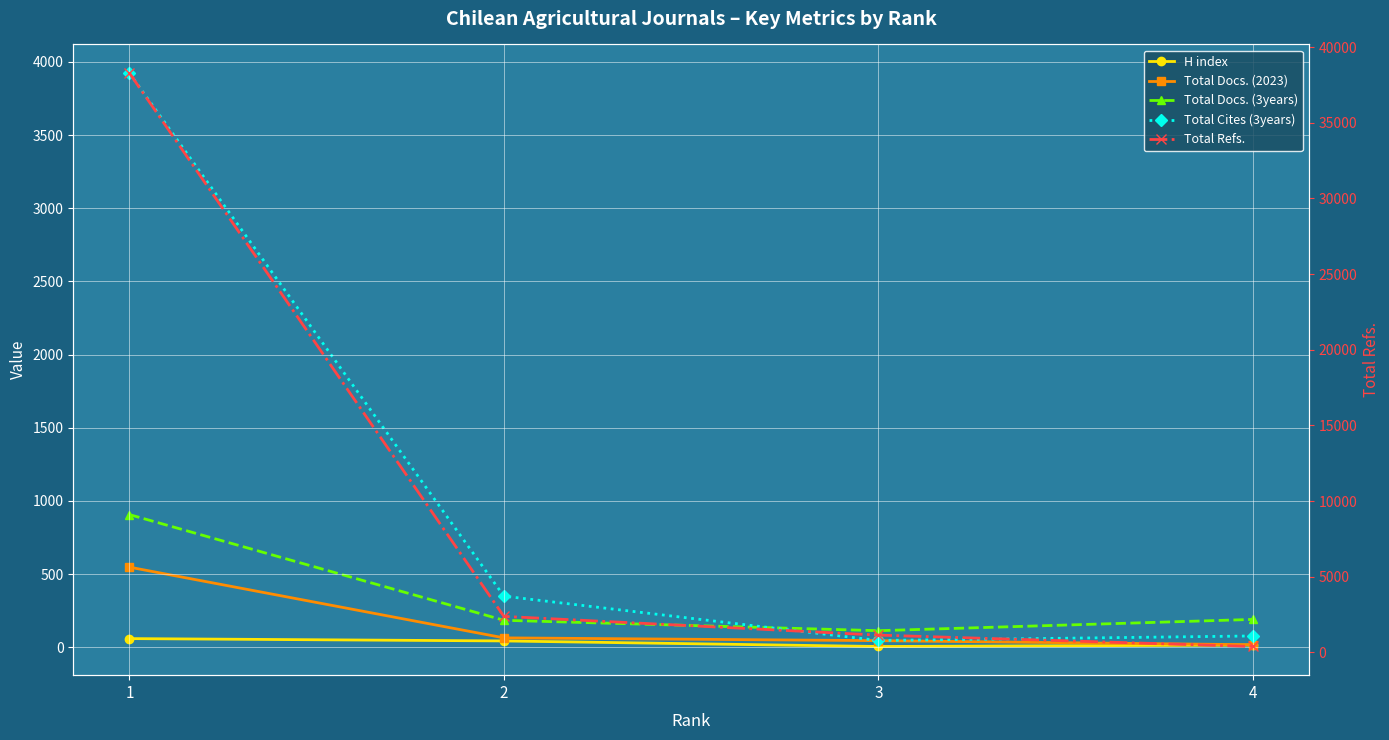

What is the difference between the second highest and minimum values in the Total Cites (3years) series?

303